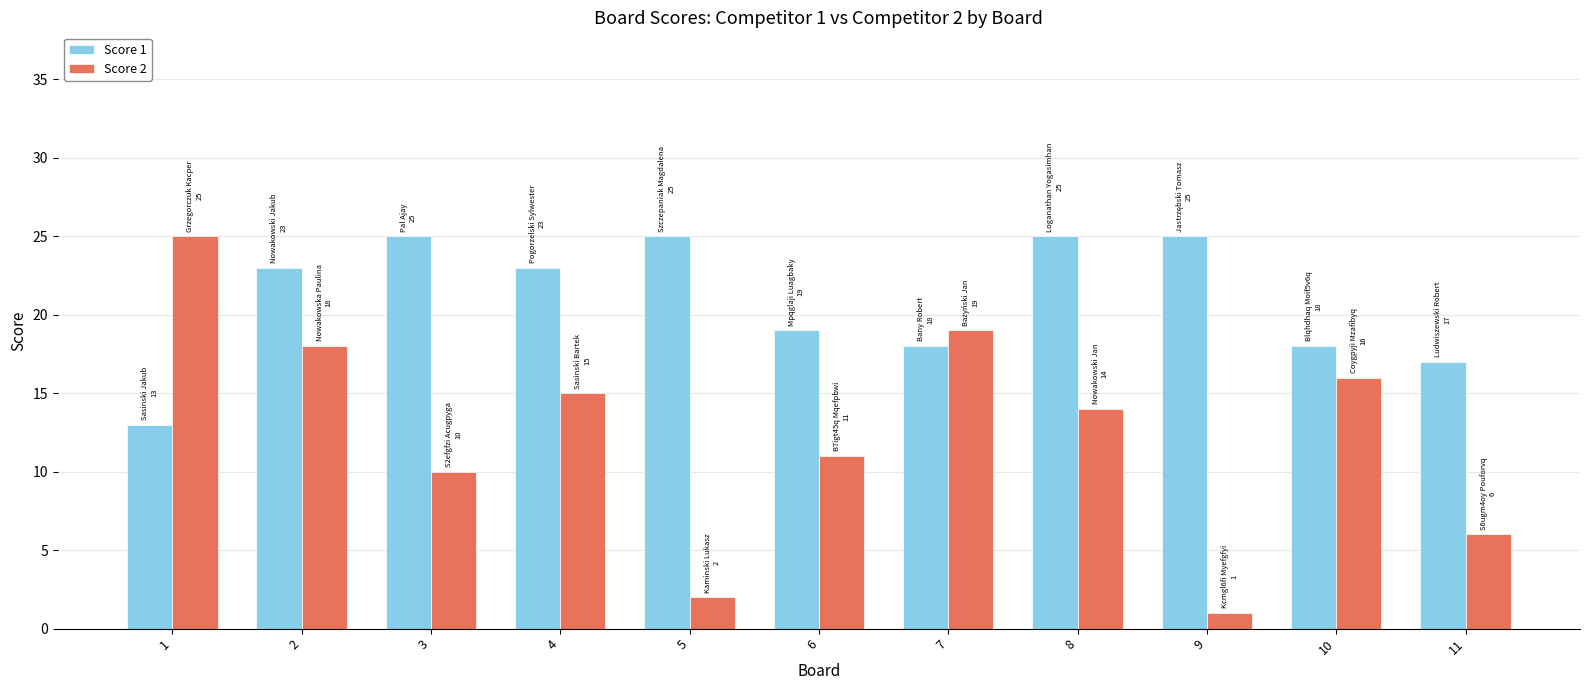

Which series changed the most between 2 and 6?

Score 2